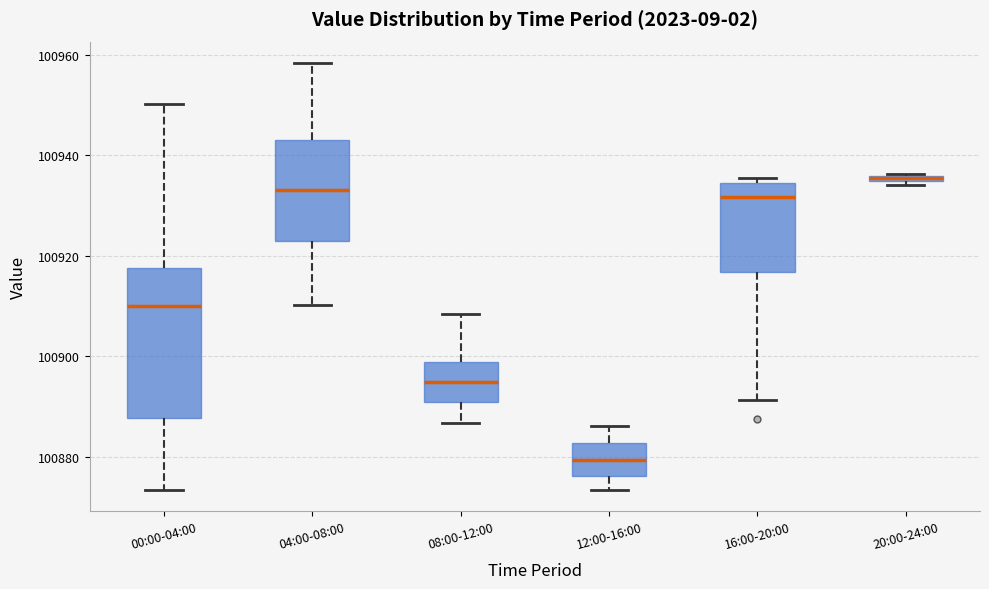

Which box is the tallest, from its lower edge to its upper edge?

00:00-04:00